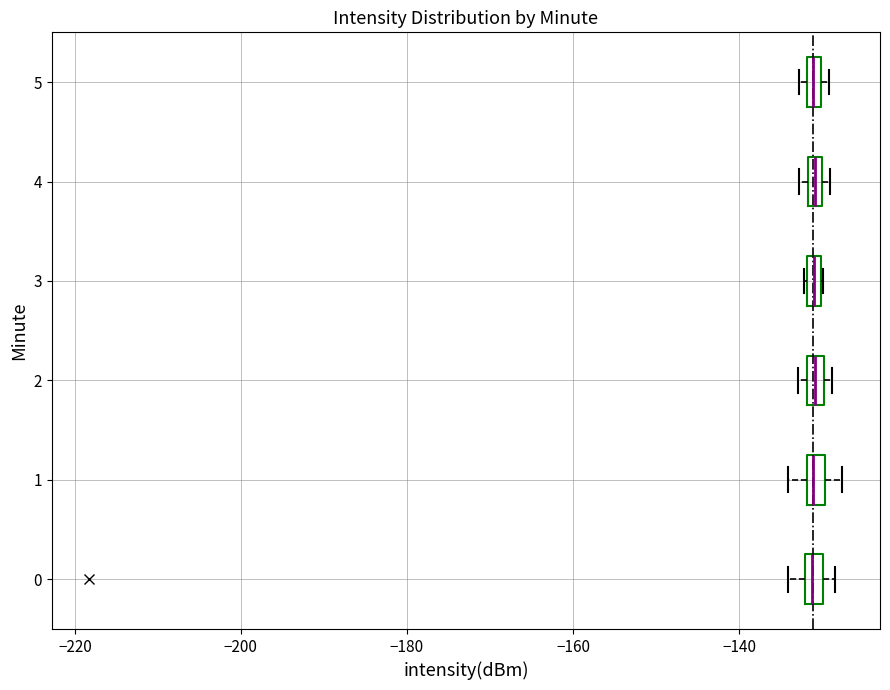

Where does the right whisker of the box at y = 1 end on the x-axis? The values are not printed on the chart, so give them approximately, as read against the axis.

-128